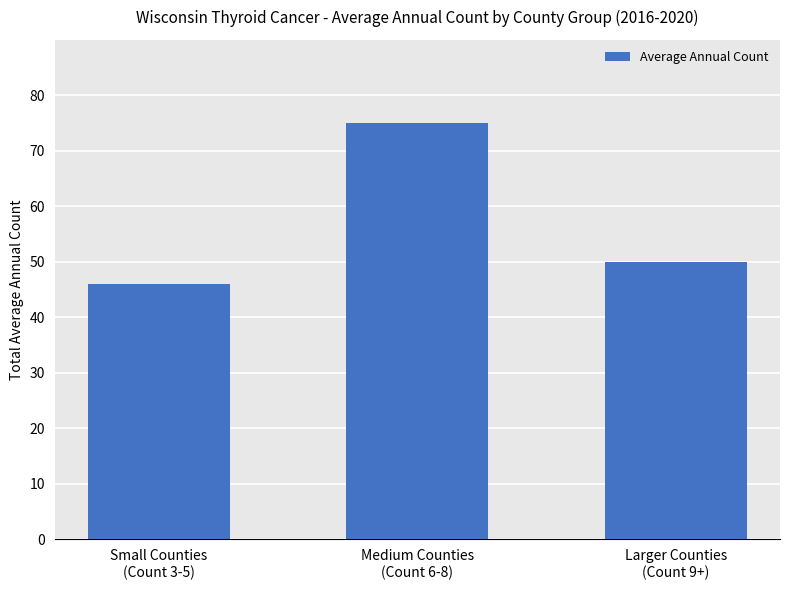

Reading right to left, extract all data points from this chart.

Larger Counties
(Count 9+)=50	Medium Counties
(Count 6-8)=75	Small Counties
(Count 3-5)=46